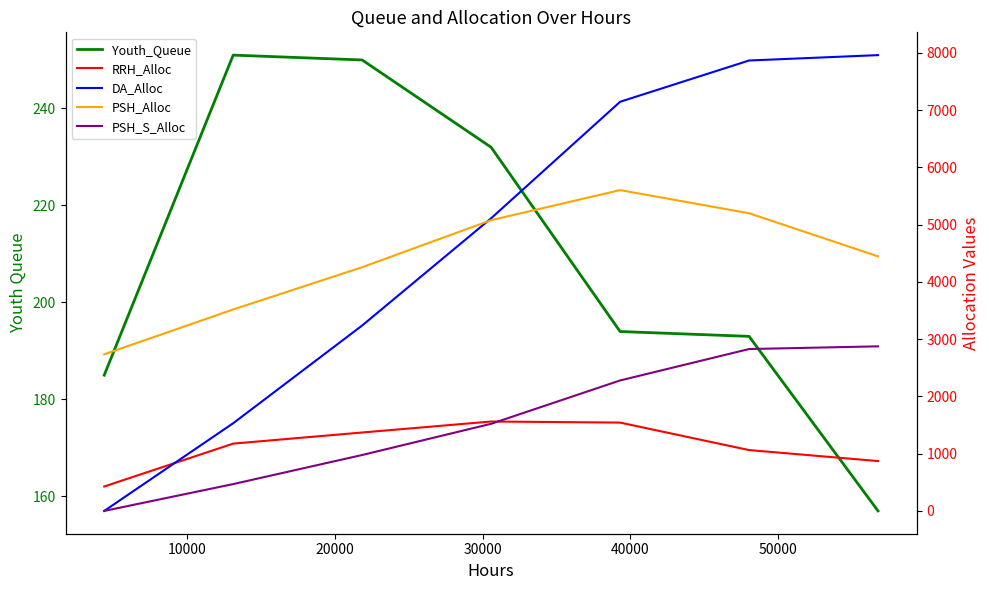

Does the chart have visible grid lines?

No